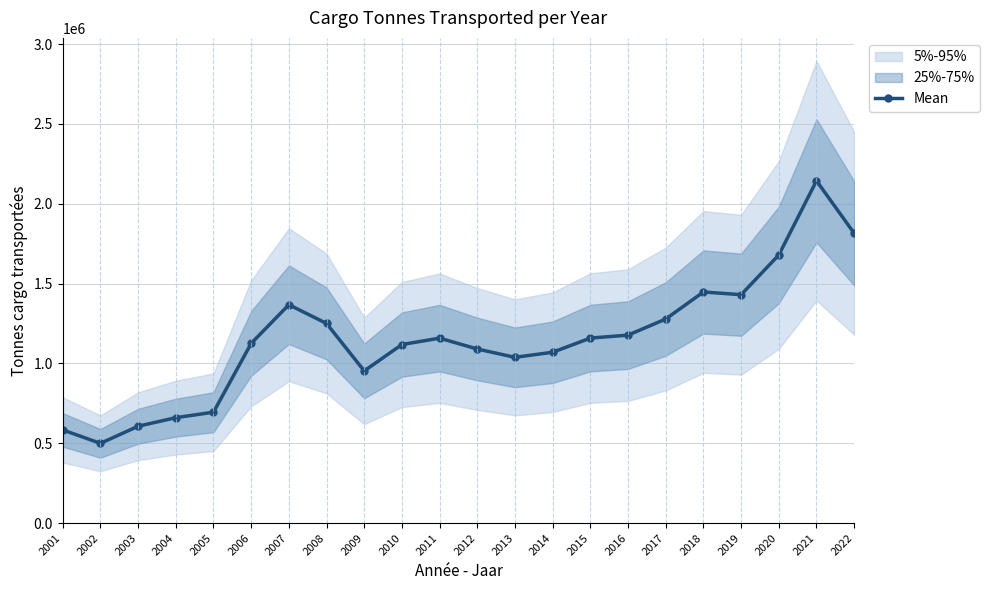

Reading right to left, transcribe all the data shown in this chart.

2022=1815120.5	2021=2143987.3	2020=1679296.0	2019=1430502.3	2018=1447523.4	2017=1278207.4	2016=1177216.0	2015=1158718.5	2014=1070009.8	2013=1038037.9	2012=1090245.8	2011=1158347.0	2010=1118284.0	2009=953006.0	2008=1250310.0	2007=1367620.0	2006=1125458.0	2005=694405.0	2004=660132.0	2003=606483.0	2002=499314.0	2001=583490.0